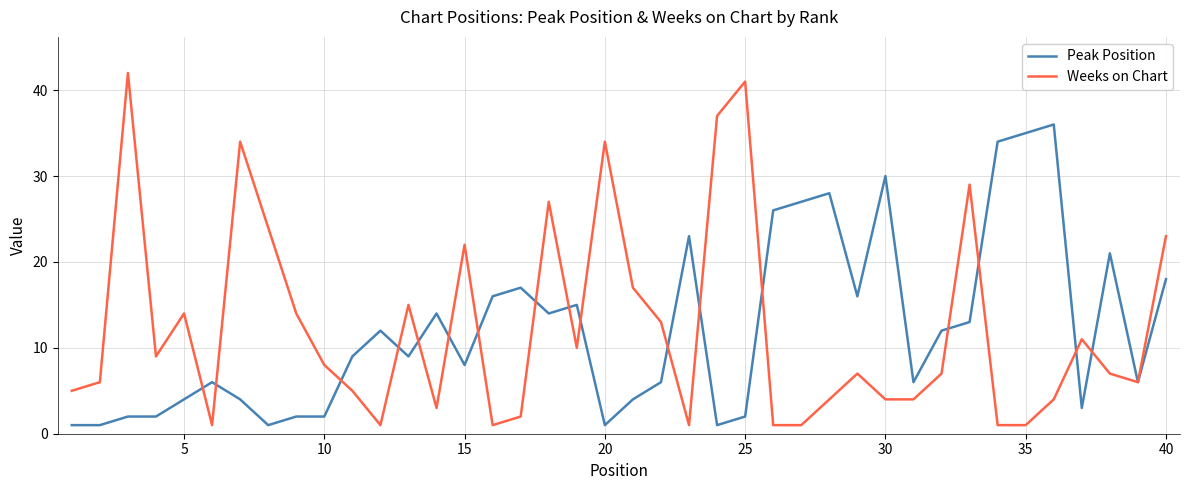

Rank the series by their maximum value, from lowest to highest.

Peak Position, Weeks on Chart